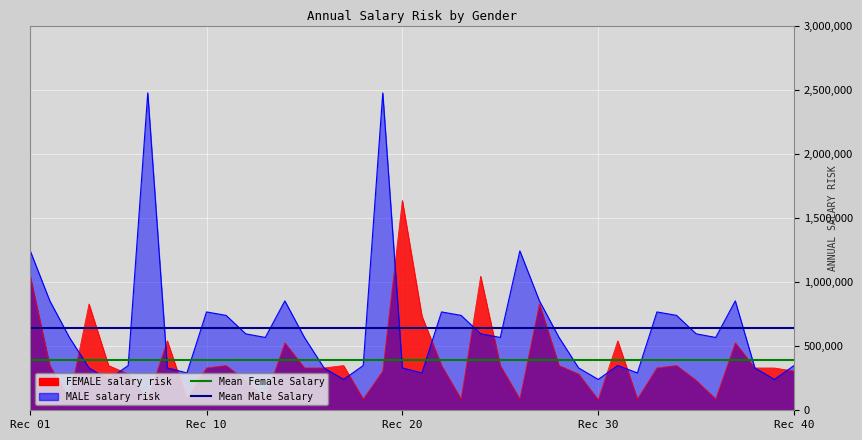

Read the Mean Male Salary value at Rec 10.

644401.8